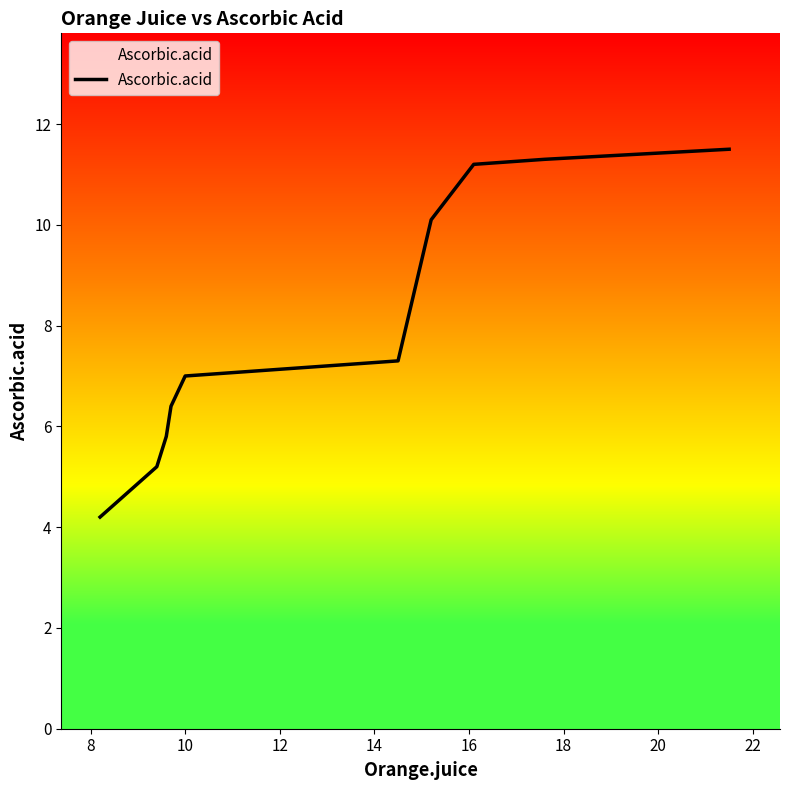

Does the chart display data point markers on the line(s)?

No